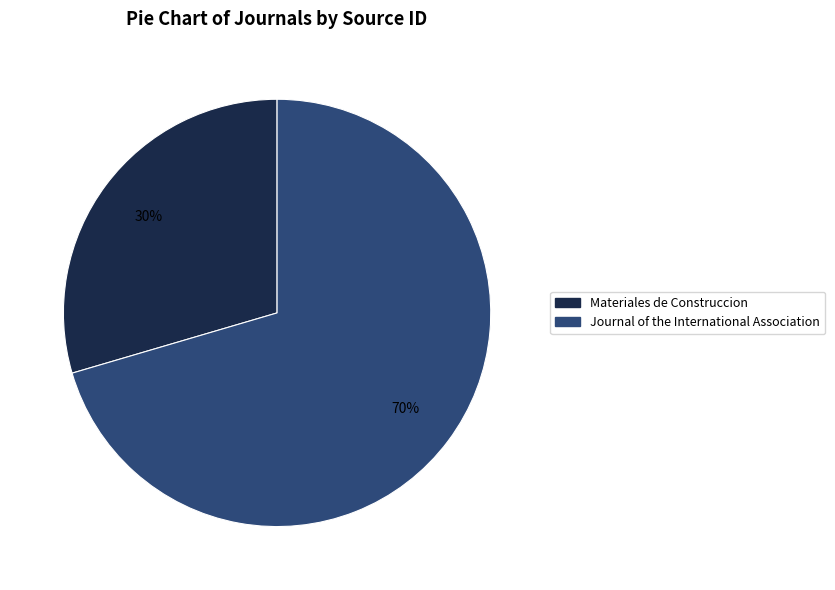

How many slices are in this pie chart?

2